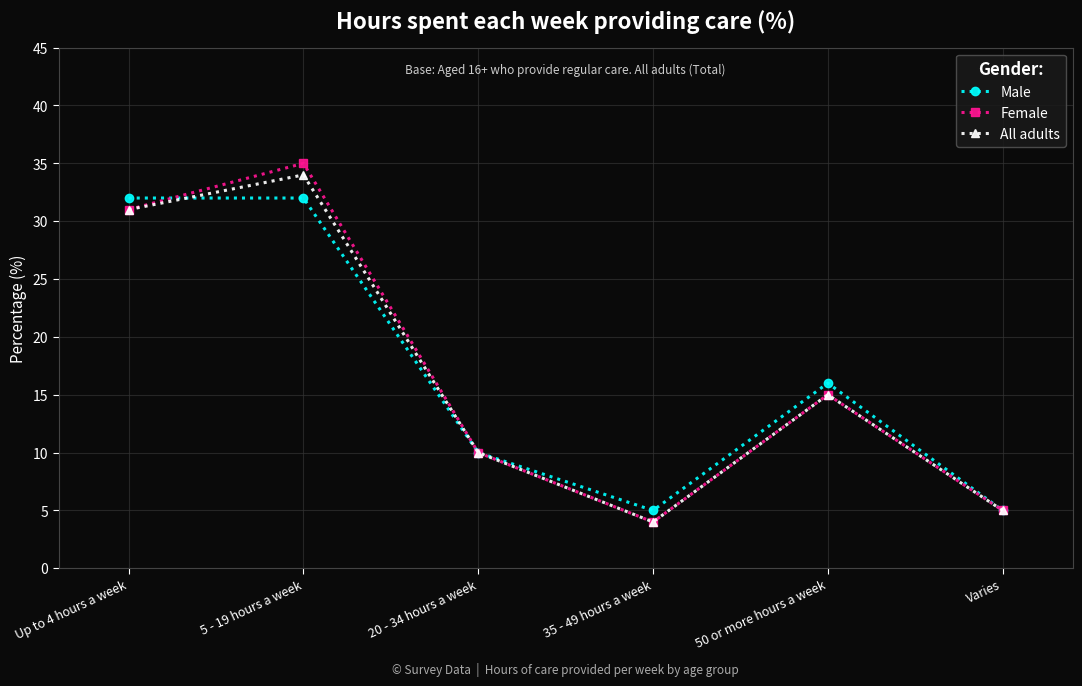

At which category does All adults reach its first local valley?

35 - 49 hours a week